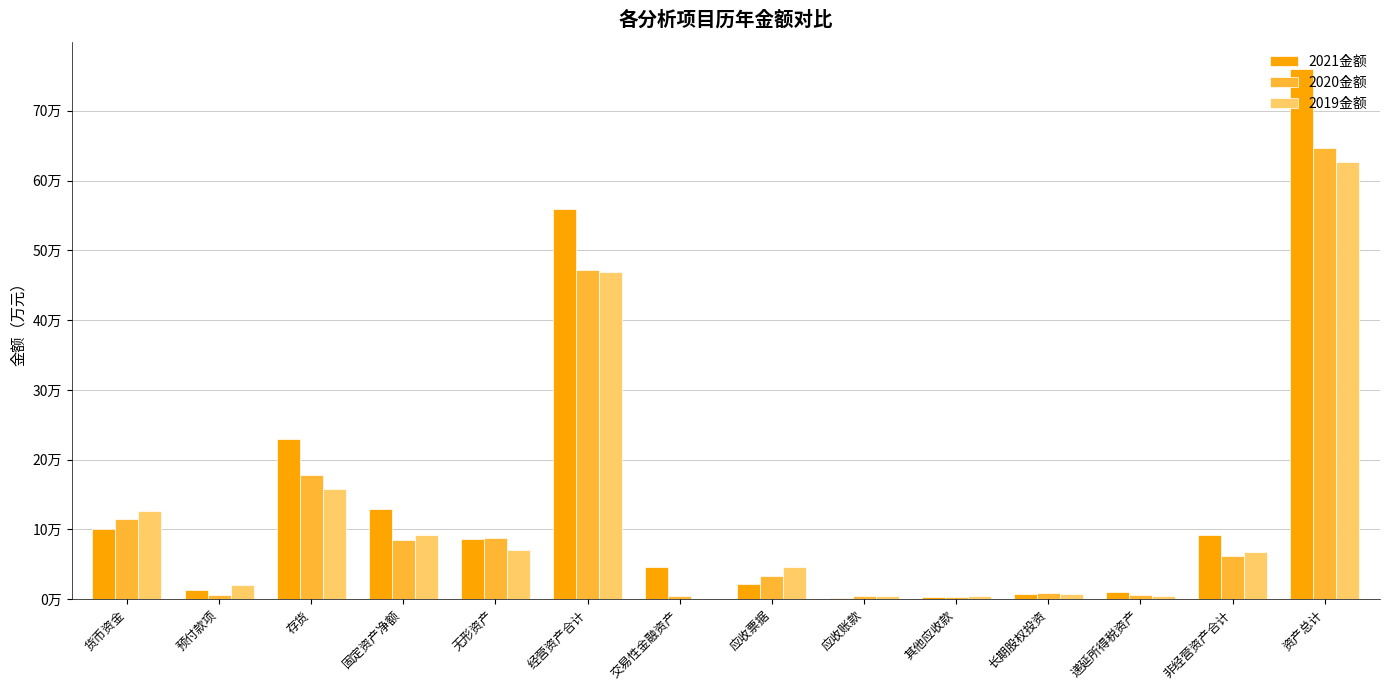

What are all the series names shown in the legend?

2021金额, 2020金额, 2019金额